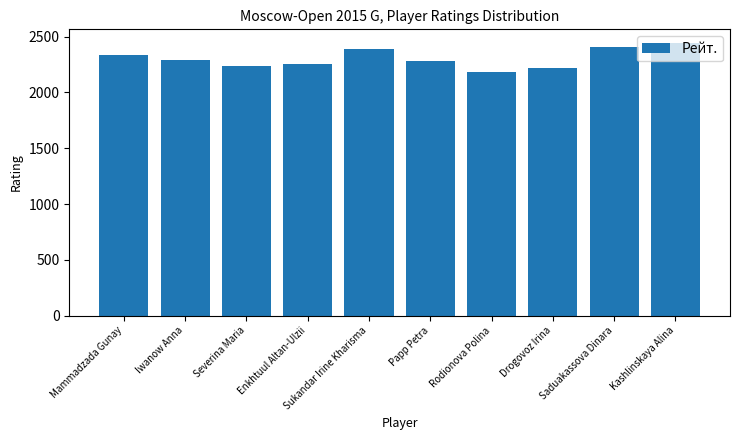

True or false: the data shows 1151 at Severina Maria.

False